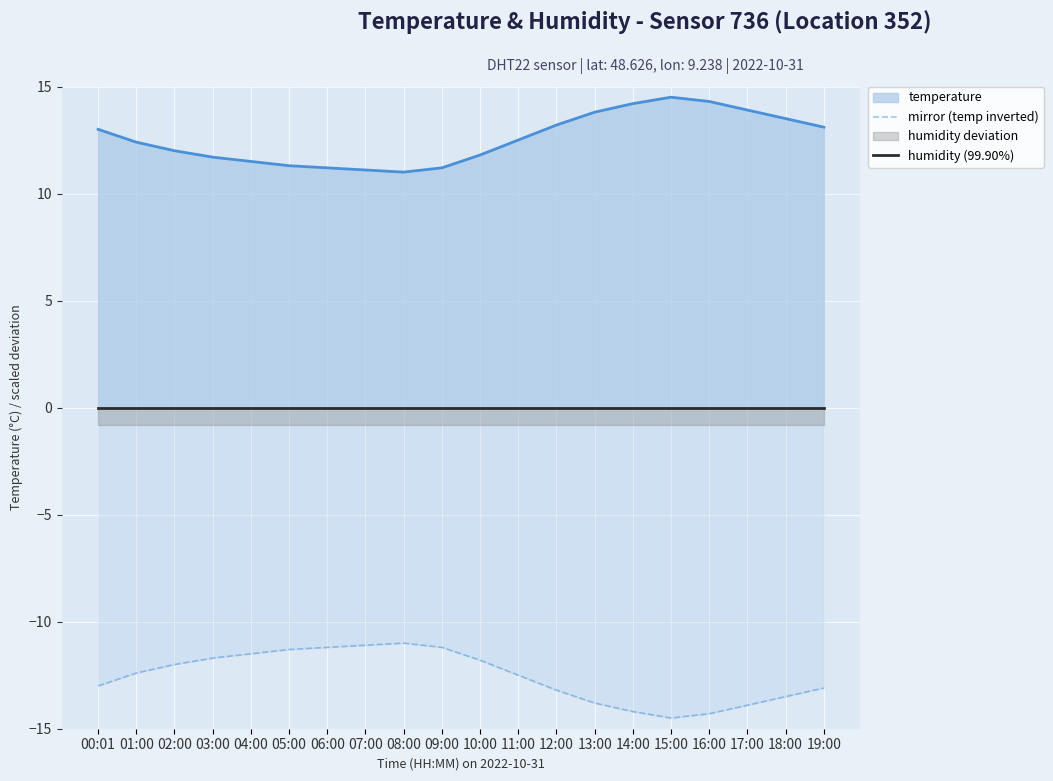

What is the lowest value of the mirror (temp inverted) series?

-14.5